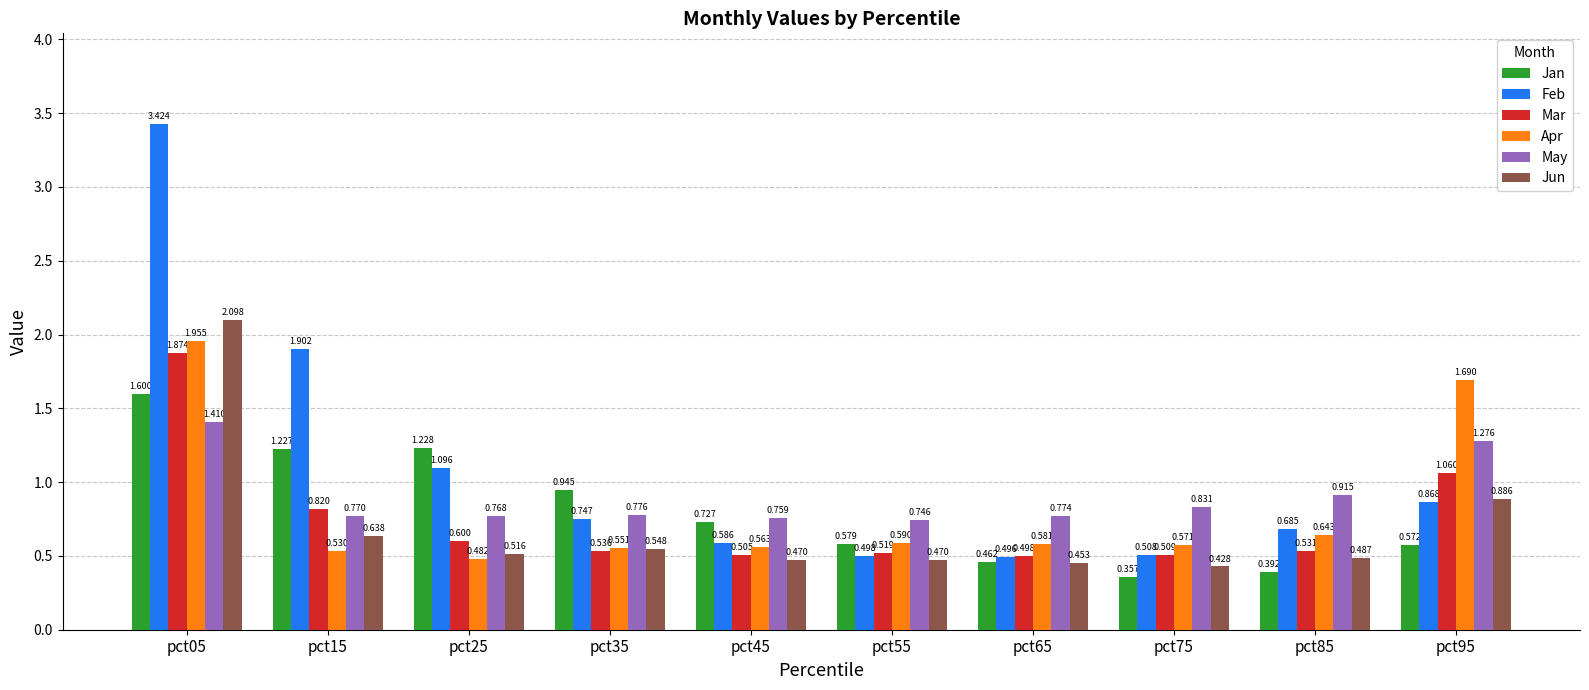

Which series has the largest range (max minus min)?

Feb